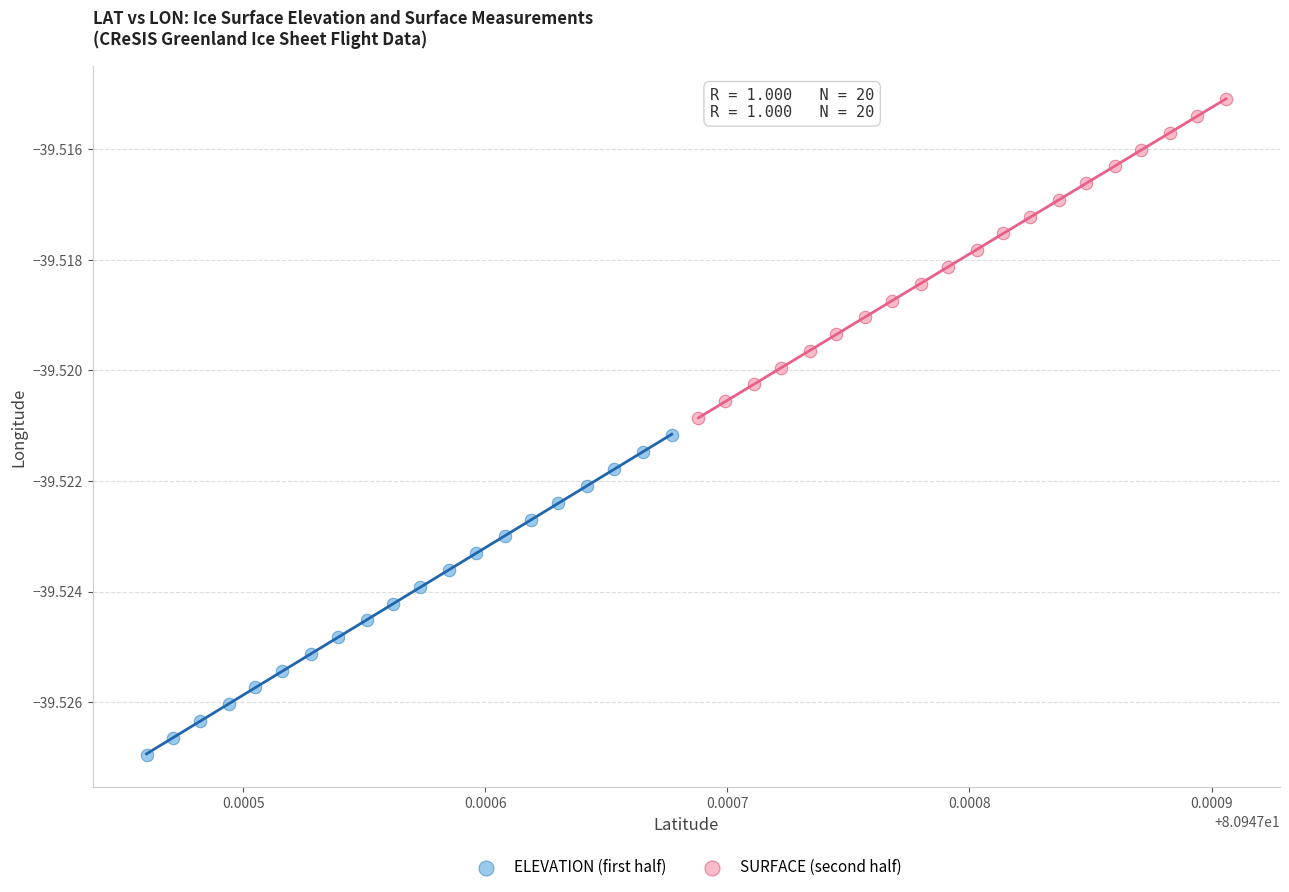

Which series has the largest Y range (max minus min)?

ELEVATION (first half)